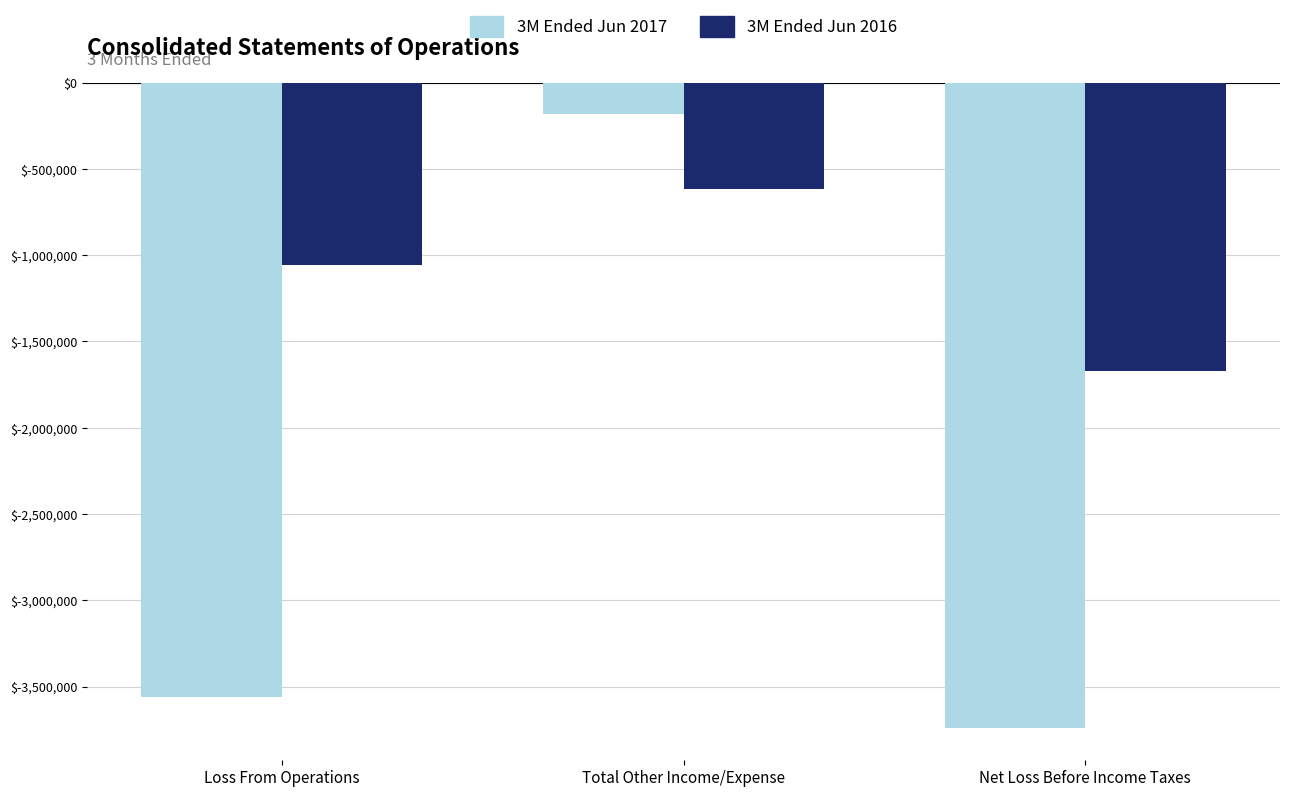

What is the label of the 1st bar from the left?

Loss From Operations